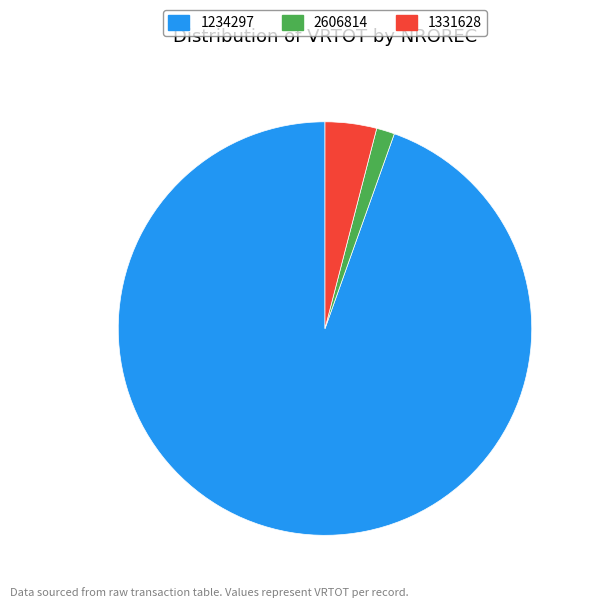

Is there any slice that represents more than half of the pie?

Yes